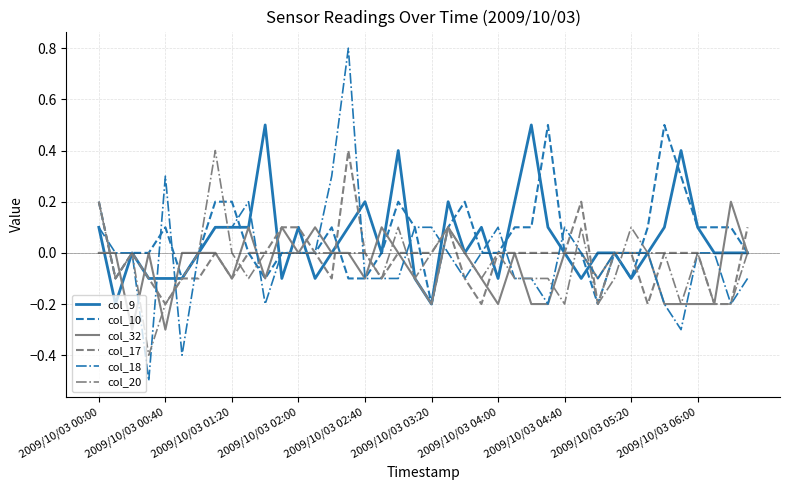

What is the greatest value displayed?

0.8